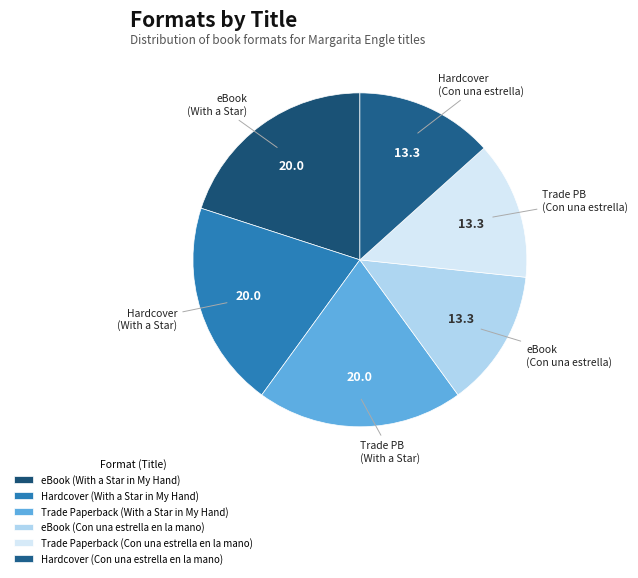

Does Trade Paperback (Con una estrella en la mano) account for over 50% of the chart?

No